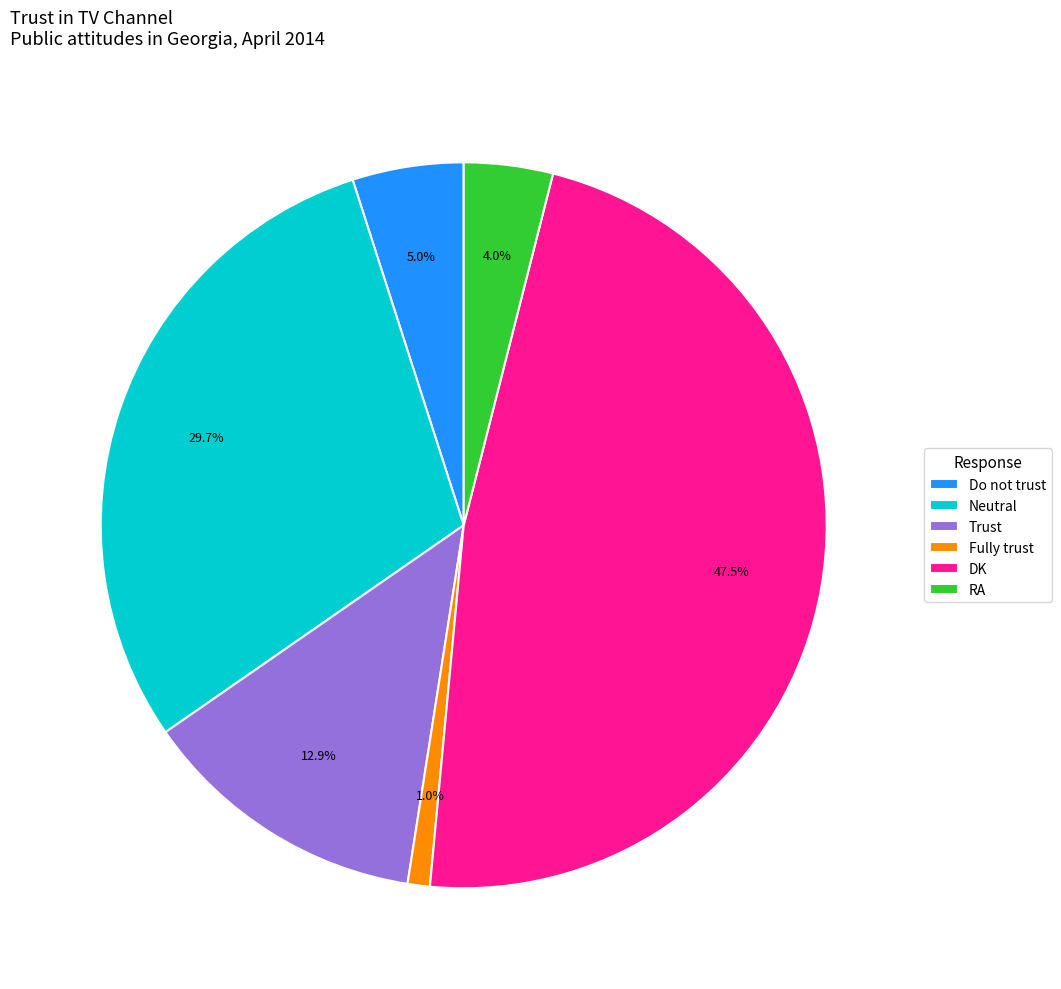

The RA slice represents 9% of the pie. True or false?

False